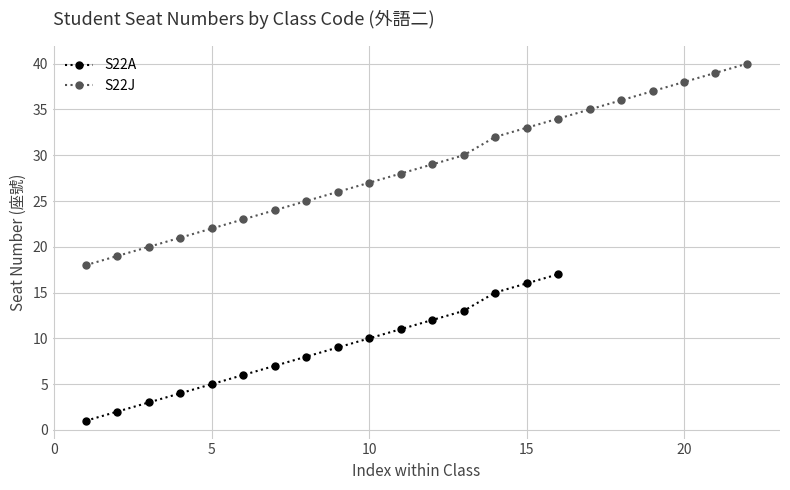

True or false: S22A has more than 0 points higher than both neighbors.

False